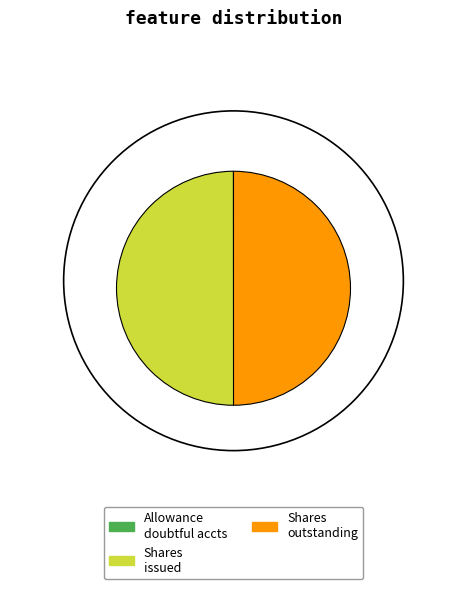

Do Shares issued and Shares outstanding together represent more than half of the pie?

Yes